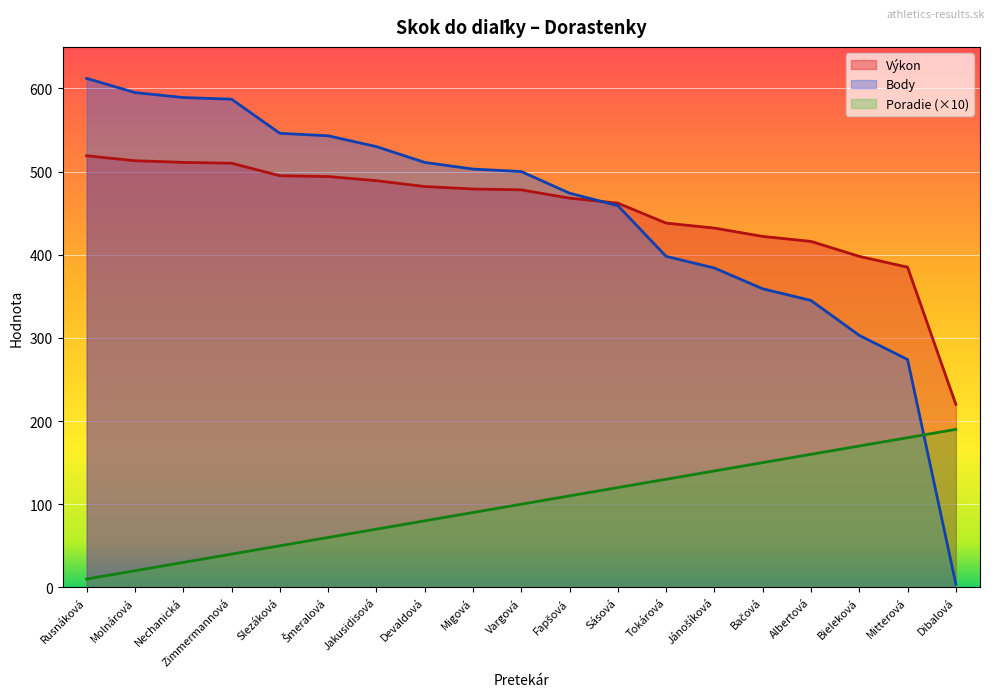

What is the difference between the maximum and minimum values in the Poradie series?

180